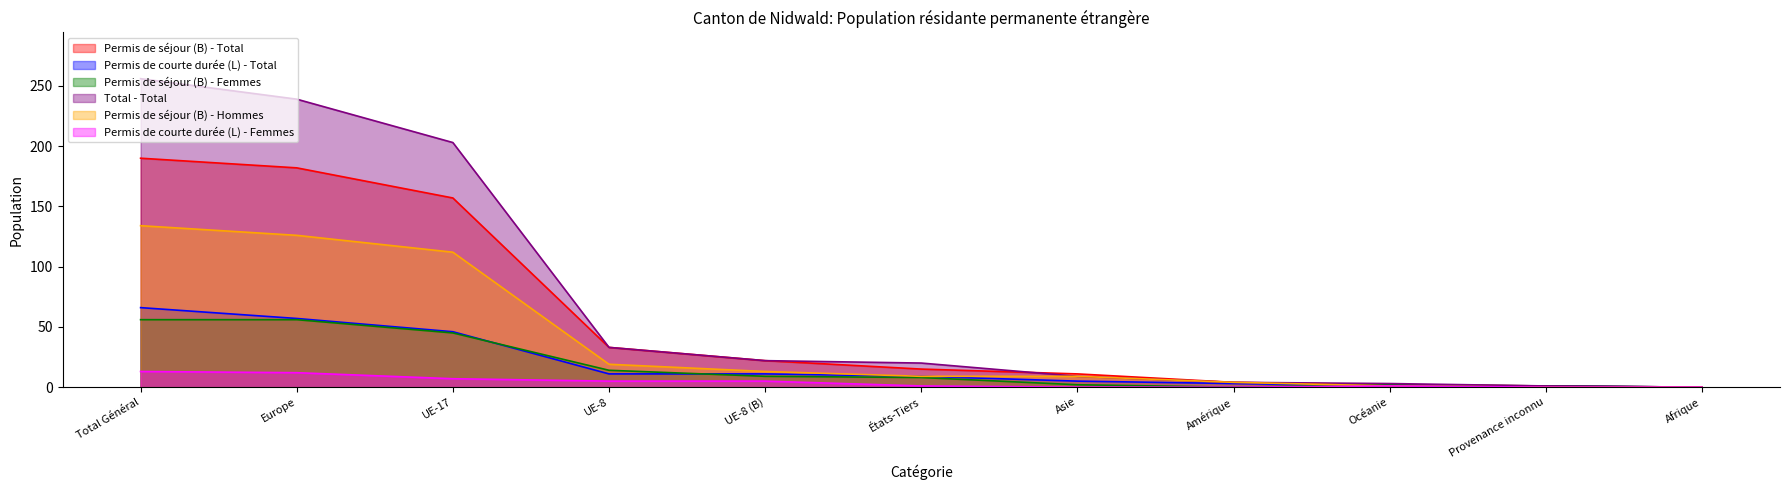

Is it true that Permis de courte durée (L) - Total equals 57 at Europe?

True